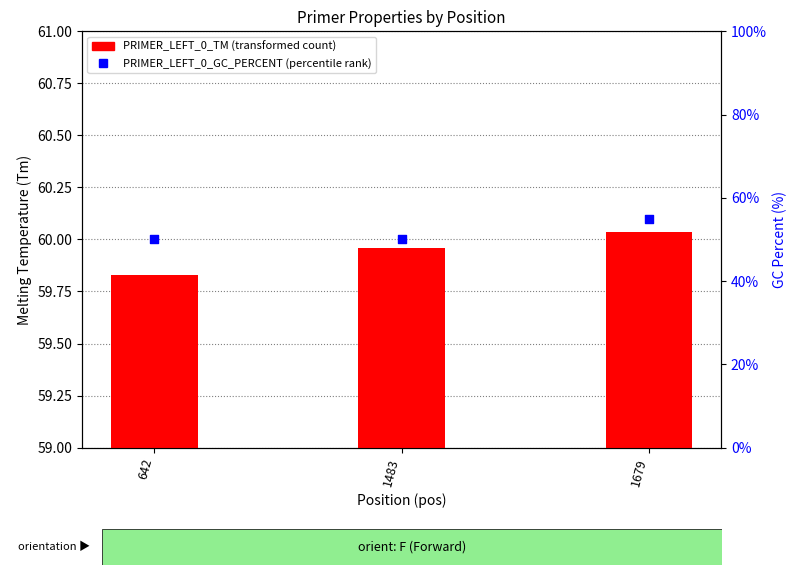

At how many categories does at least one series exceed 58?

3